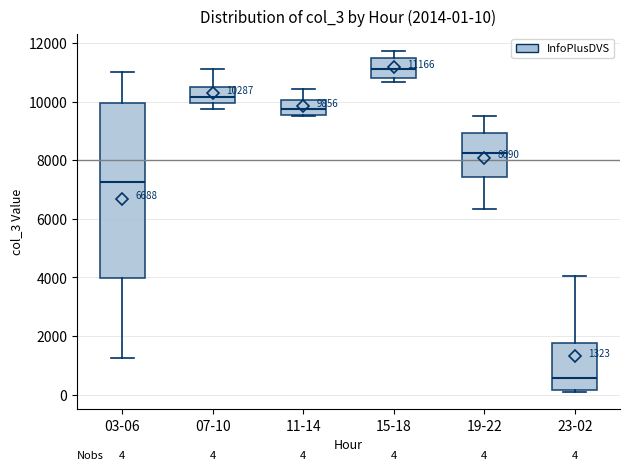

Comparing the boxes themselves (not the whiskers), which one is the tallest?

03-06